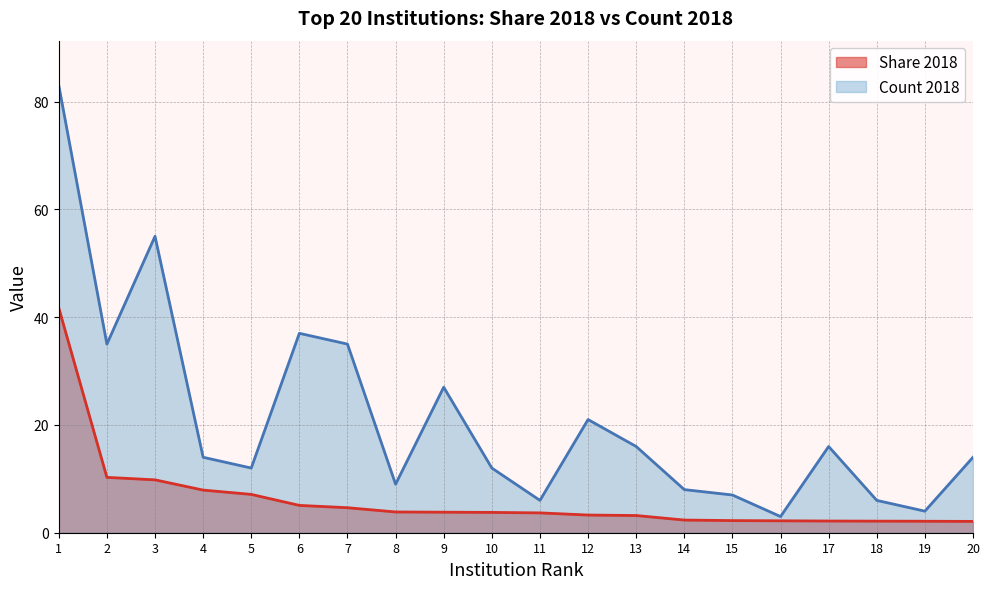

Rank the series by their average value, from lowest to highest.

Share 2018, Count 2018